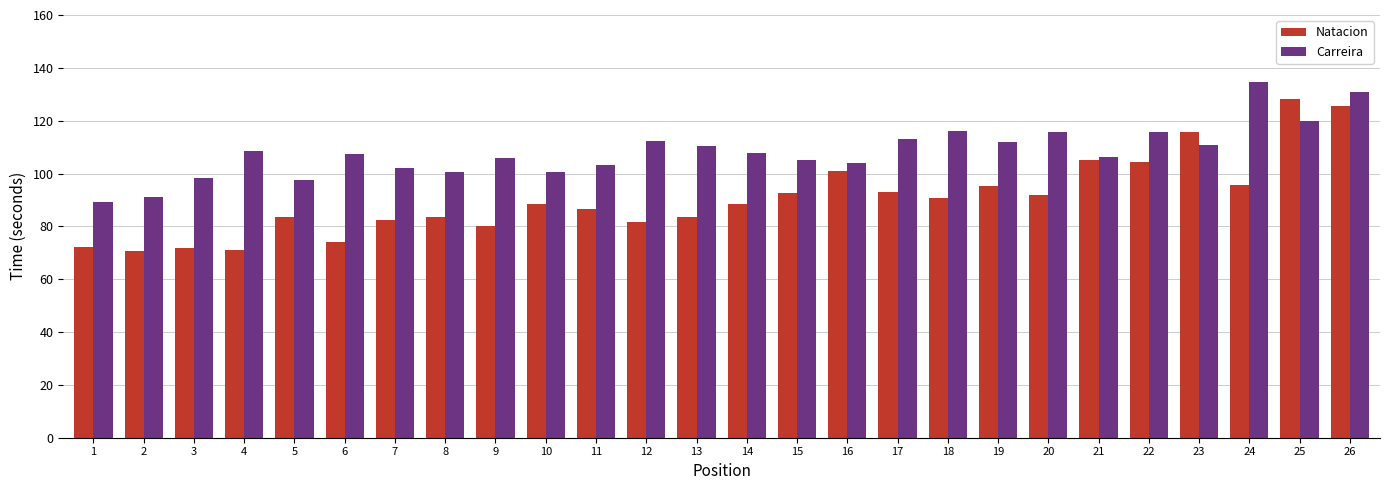

Which category has the highest value across all series?

24